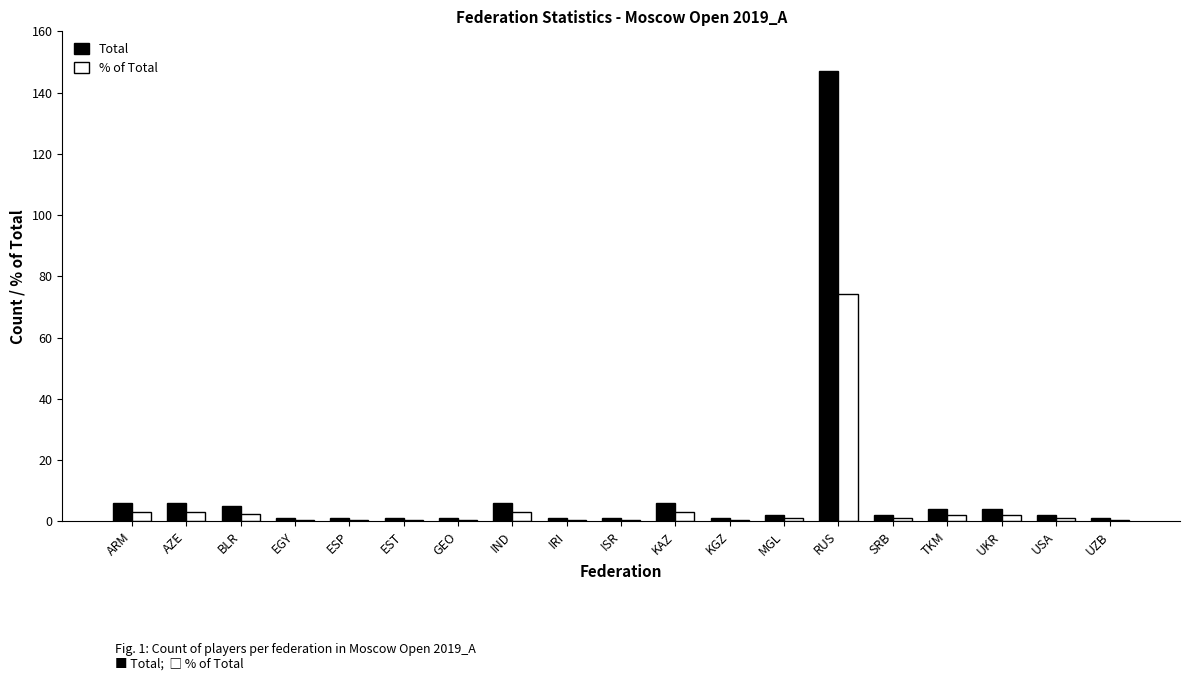

How many bars are there in each group?

2